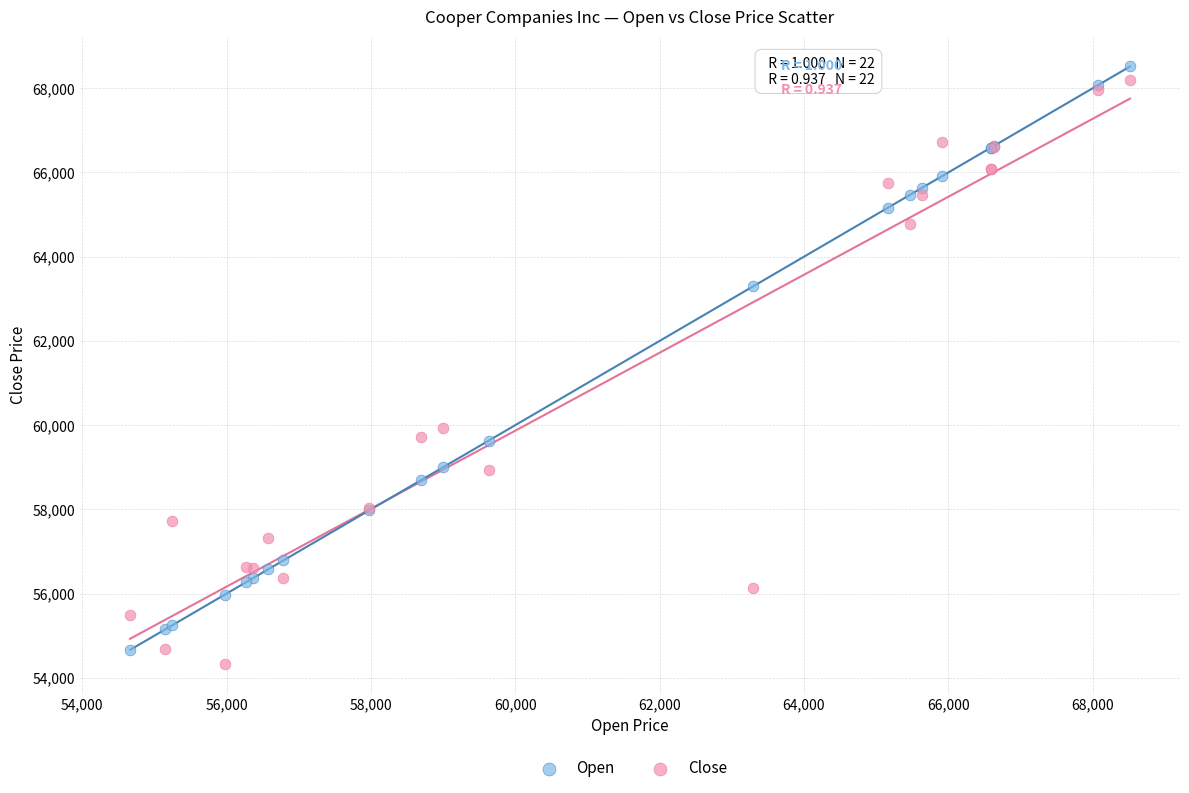

Across all series, what Y value is closest to 61425?

59927